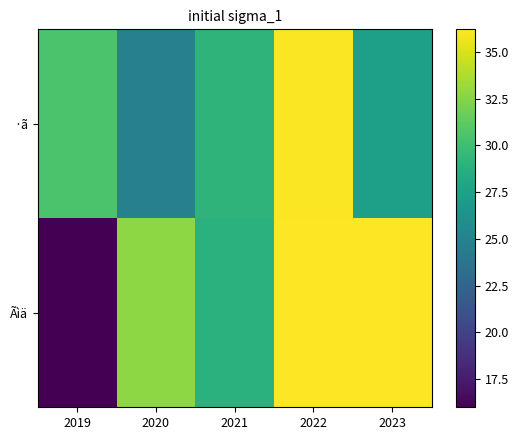

Rank the series by their maximum value, from lowest to highest.

·ã, Ãìä